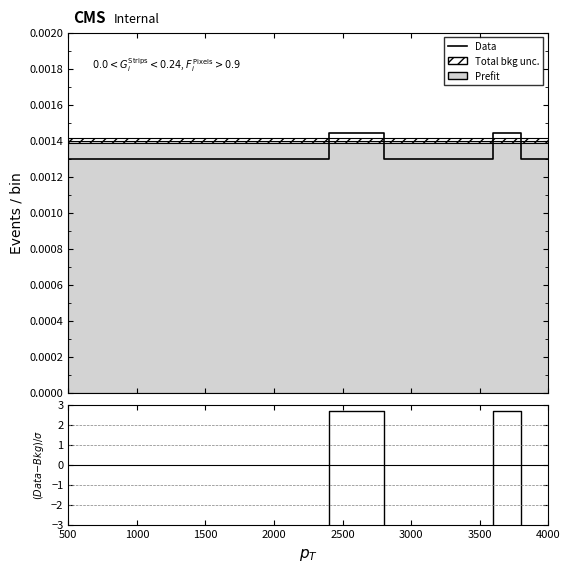

How many lines are shown in the chart?

1